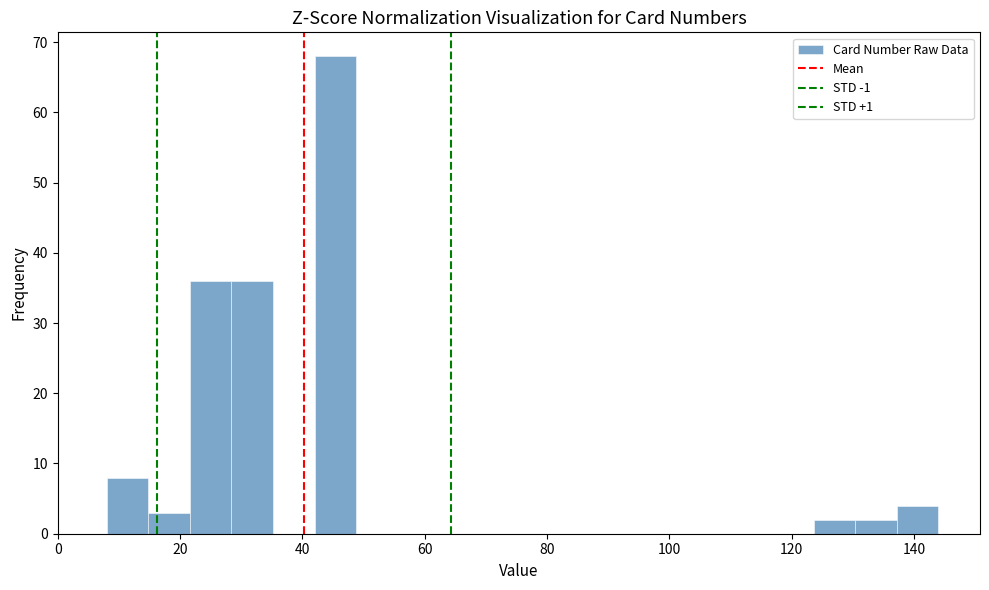

Read against the x-axis, roughly where is the centre of the tallest bar?

46